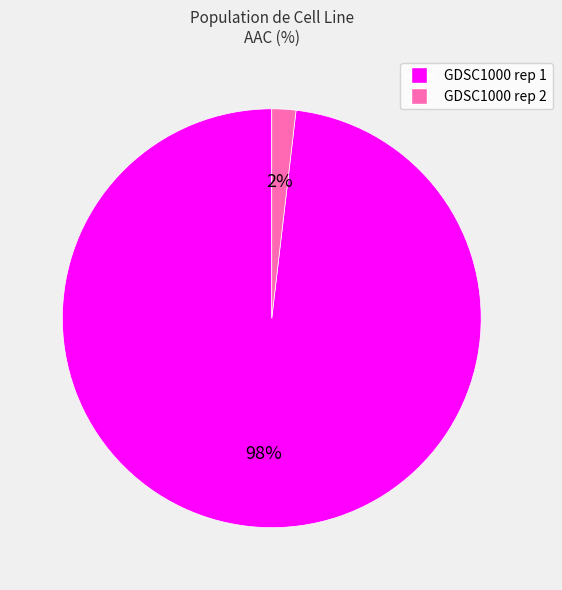

How many slices are in this pie chart?

2